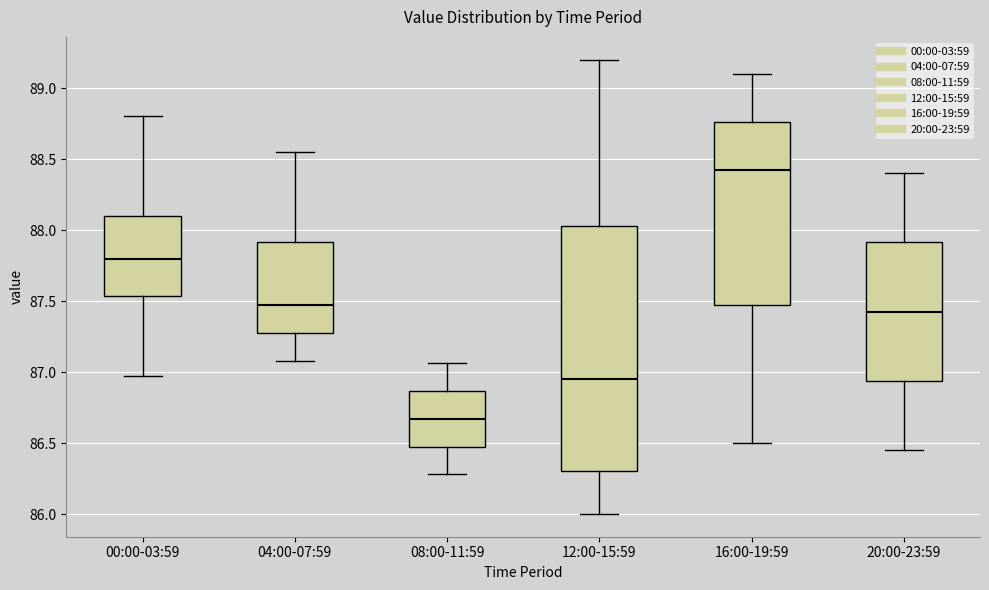

Comparing the boxes themselves (not the whiskers), which one is the tallest?

12:00-15:59